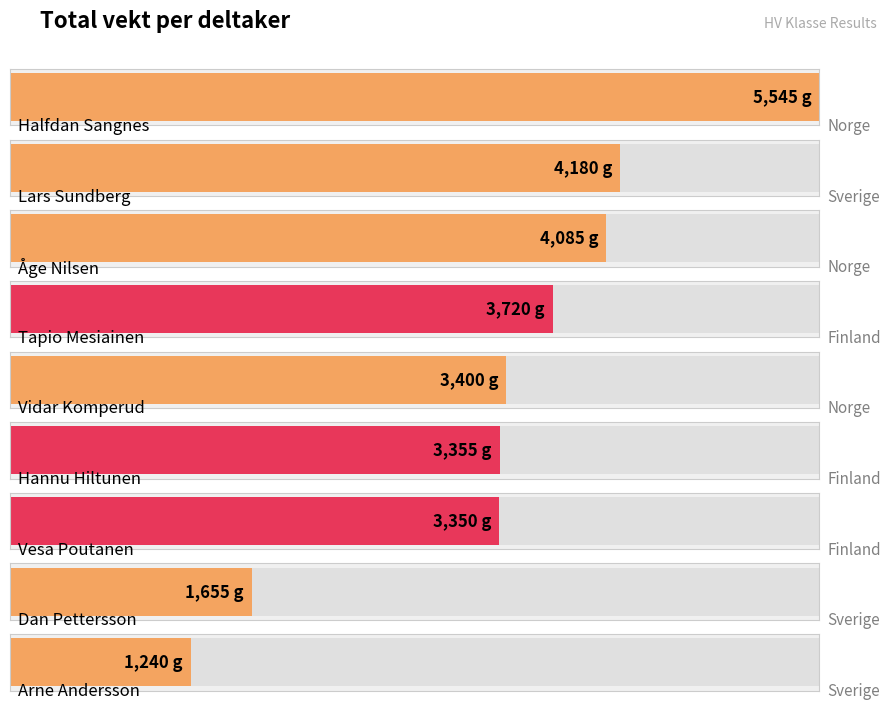

Is it true that the value at Åge Nilsen is 5583?

False